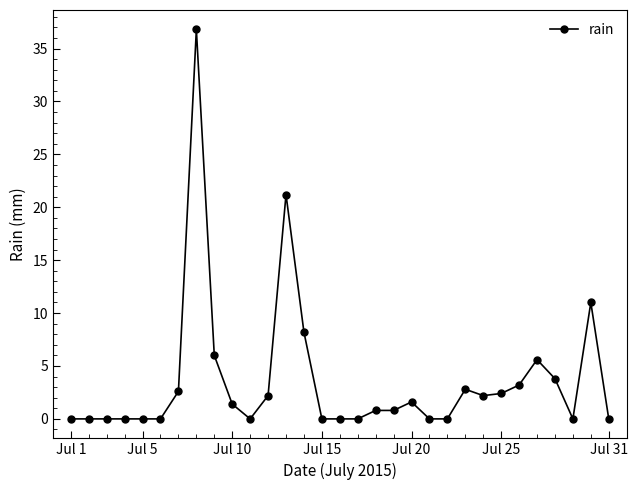

True or false: there are more than 0 points higher than both neighbors.

True